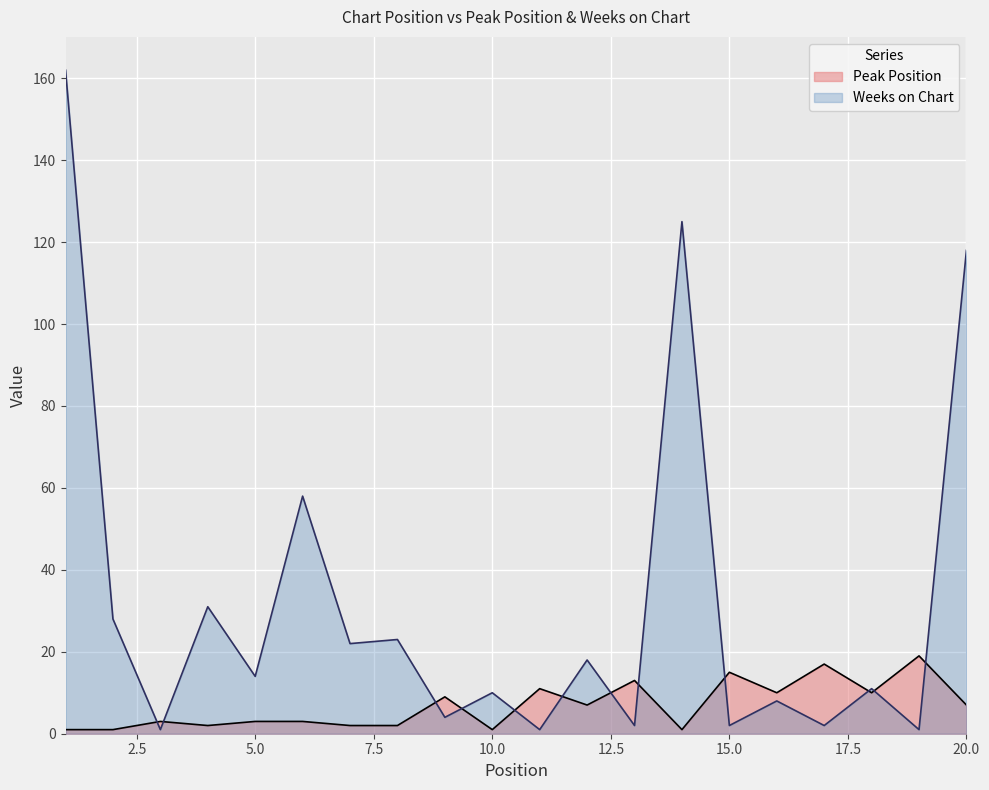

True or false: Weeks on Chart and Peak Position intersect in this chart.

True